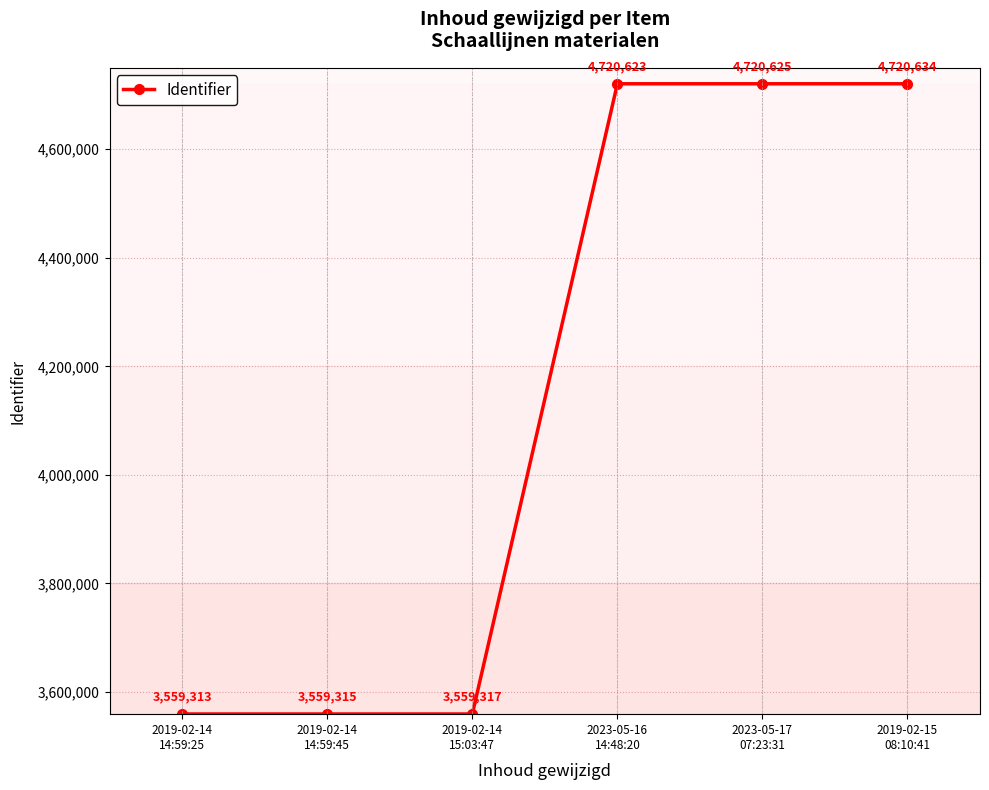

At which label is the value closest to 4139973?

2023-05-16
14:48:20